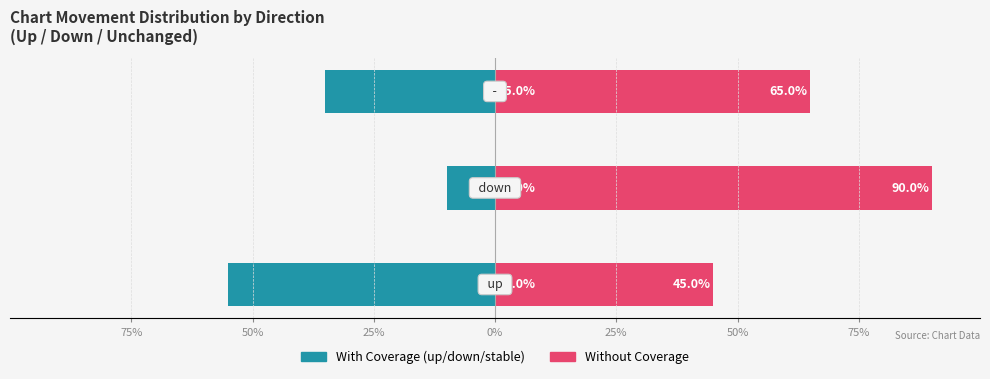

The Without Coverage series shows 117.2 at 50%. True or false?

False